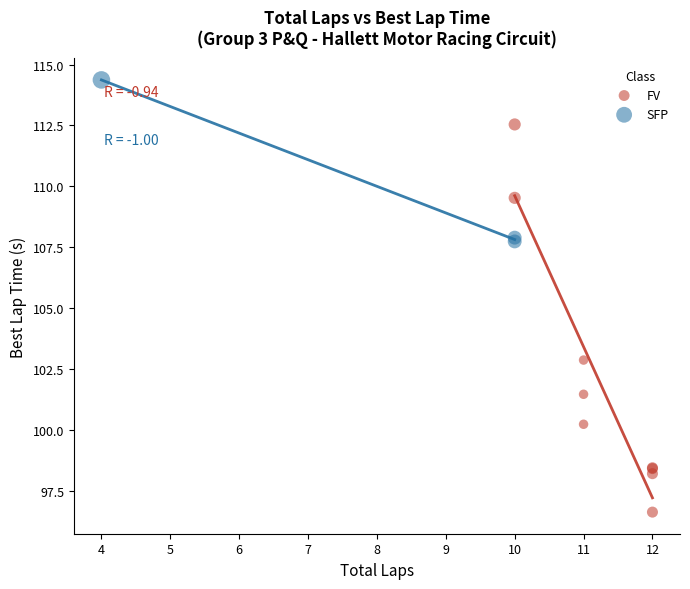

Which series has the widest spread of Y values?

FV